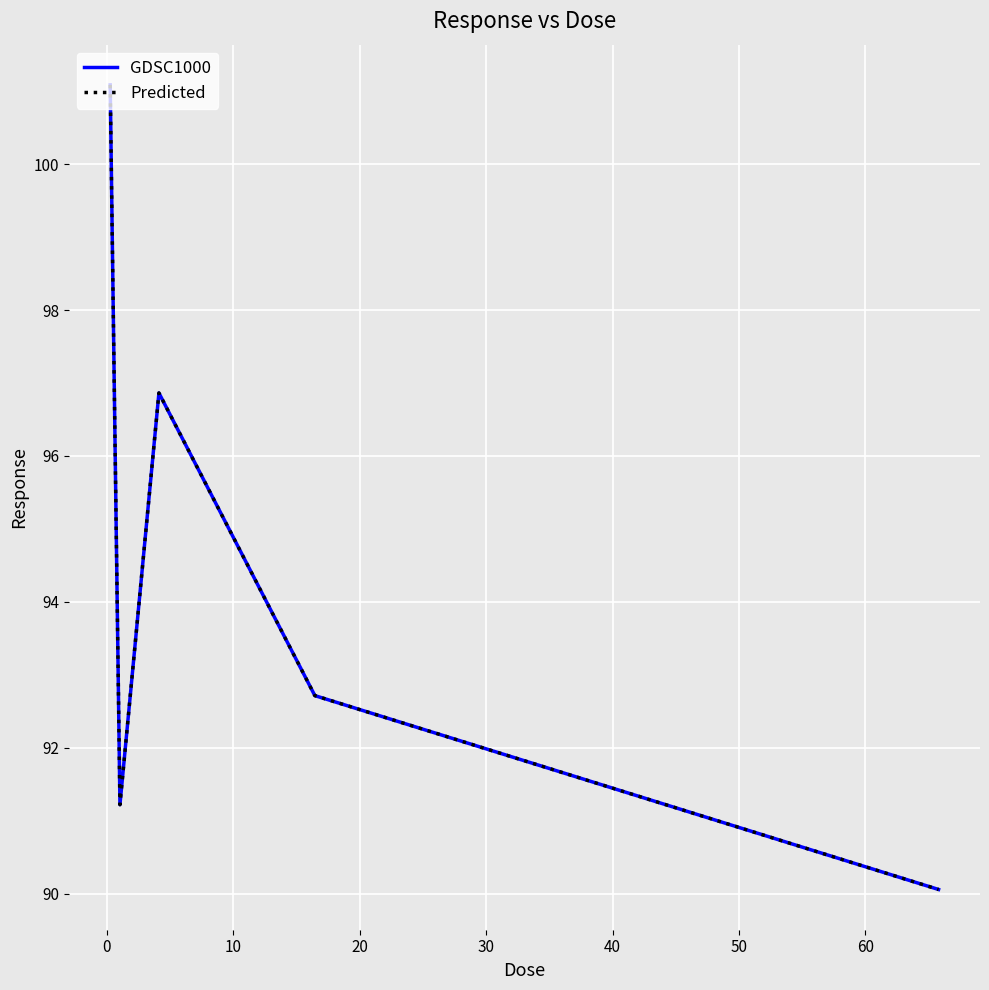

Does the chart display data point markers on the line(s)?

No